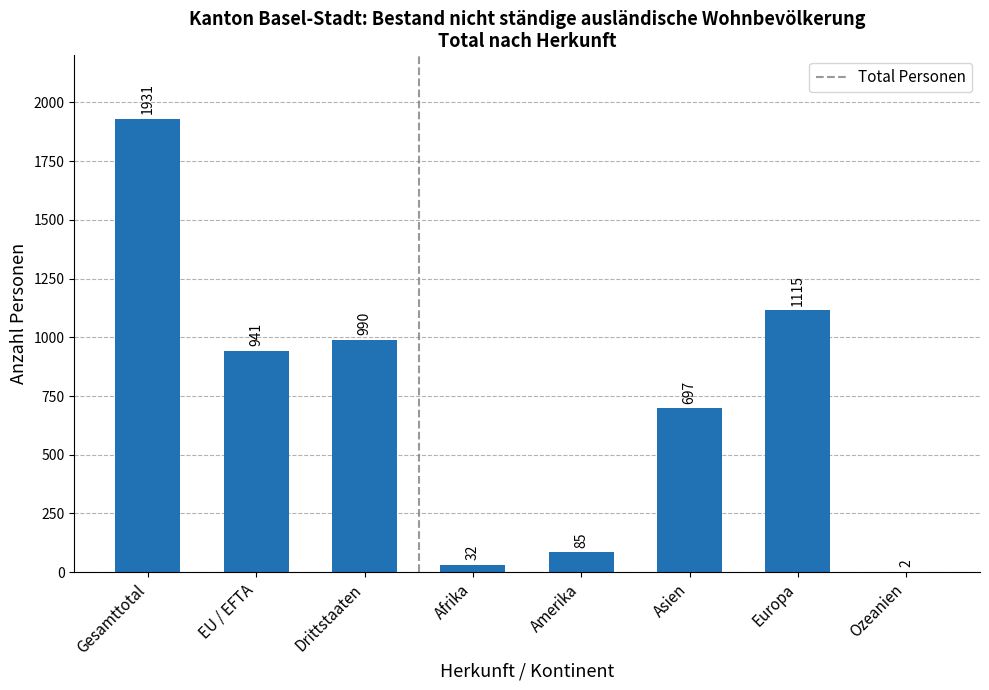

What is the sum of all values?

5793